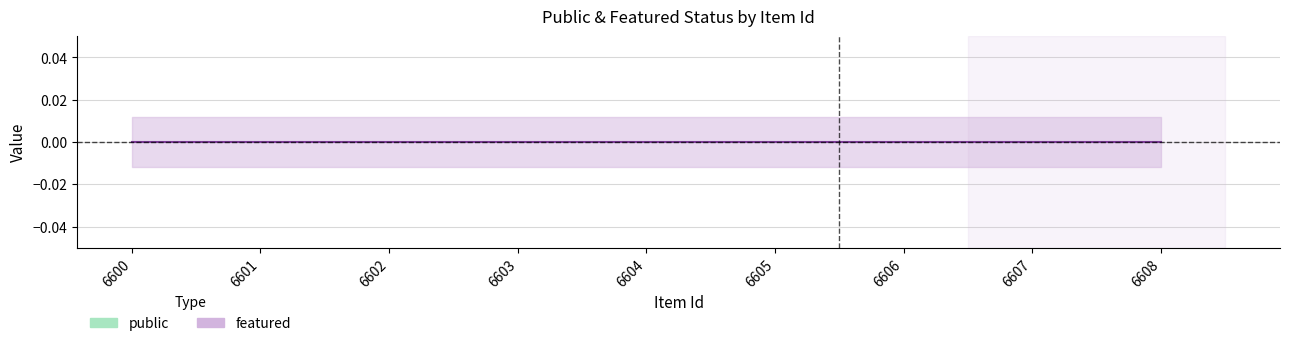

At which label does public reach its peak?

6600